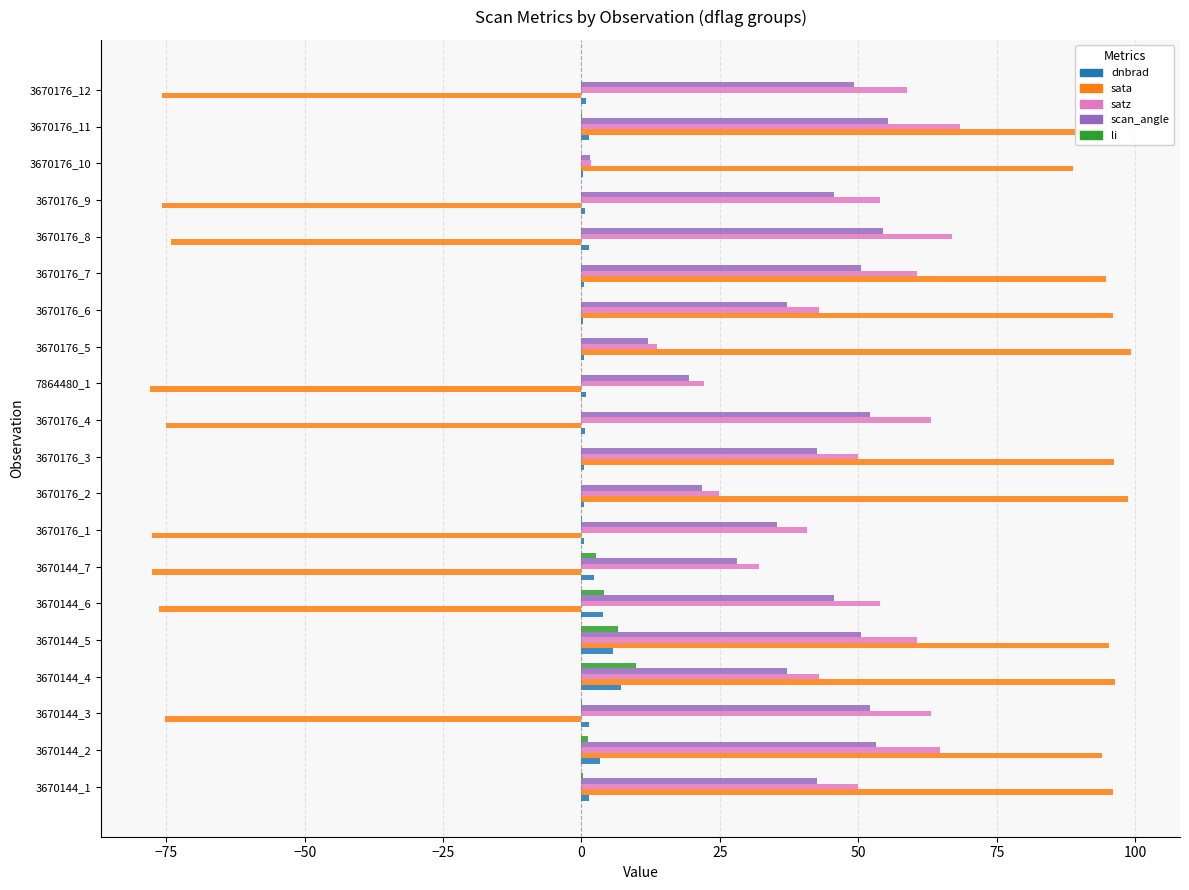

What is the greatest value displayed?

99.3